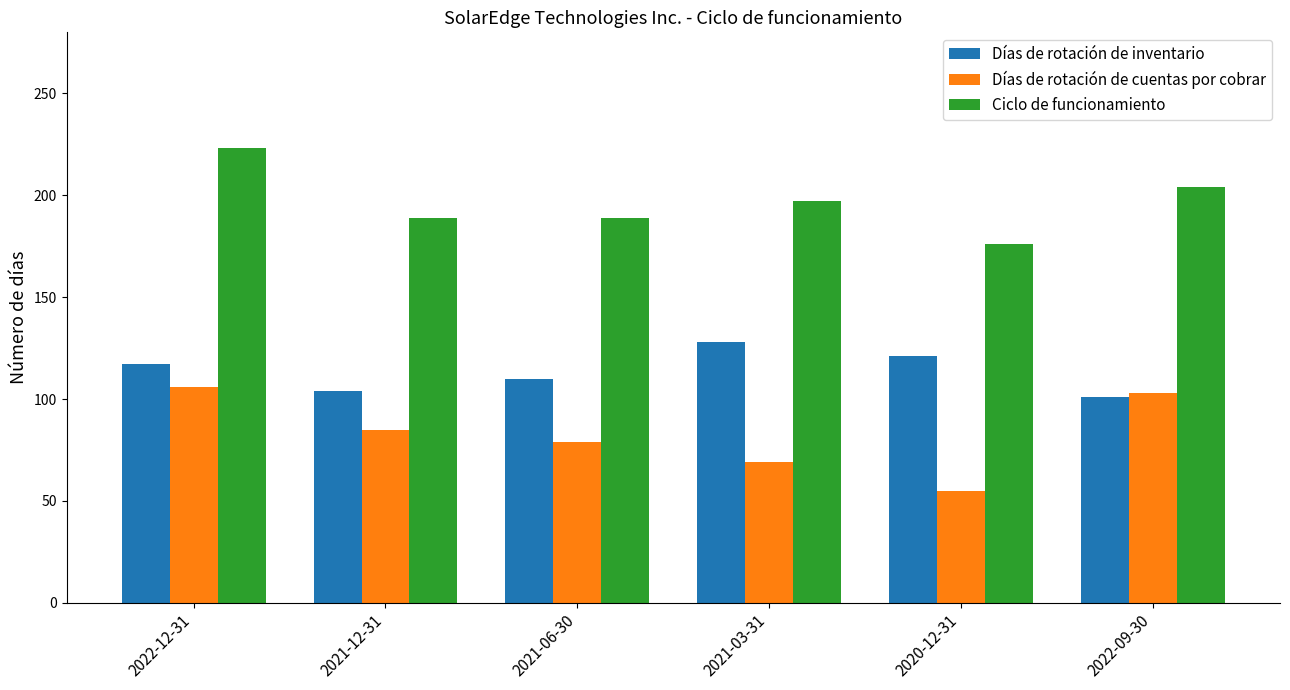

Which category has the lowest value in the Ciclo de funcionamiento series?

2020-12-31